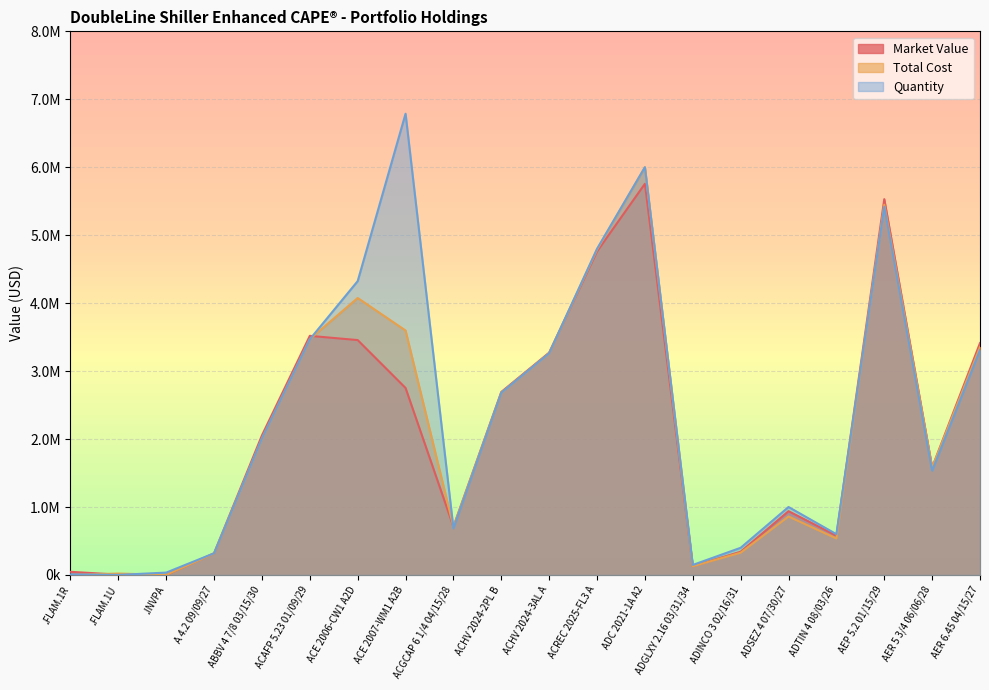

Rank the series at ACGCAP 6 1/4 04/15/28 from highest to lowest value.

Market Value, Total Cost, Quantity